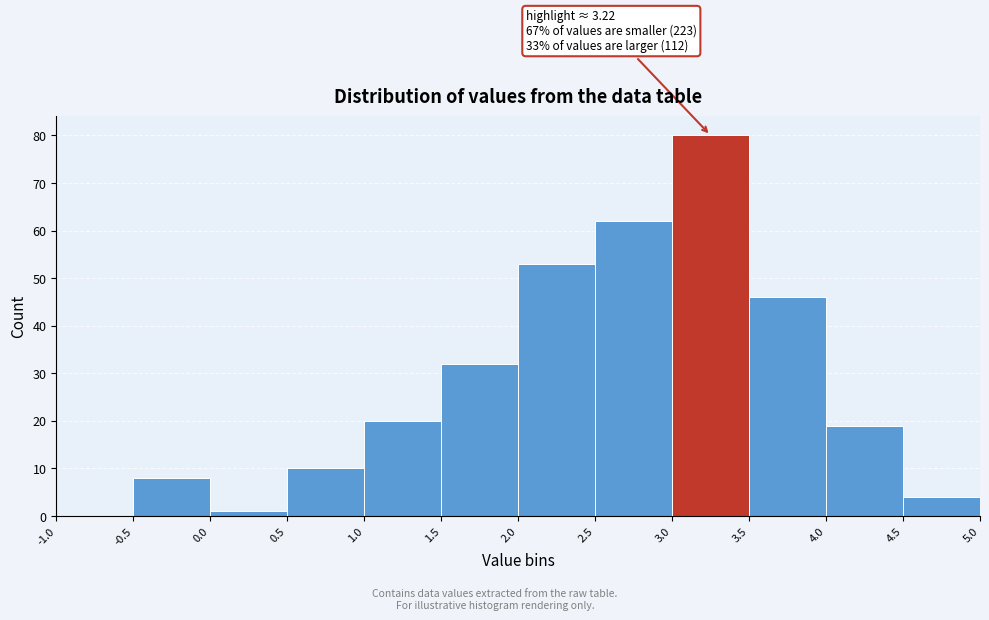

Over which range of the x-axis is the bar tallest?

3.0 to 3.5